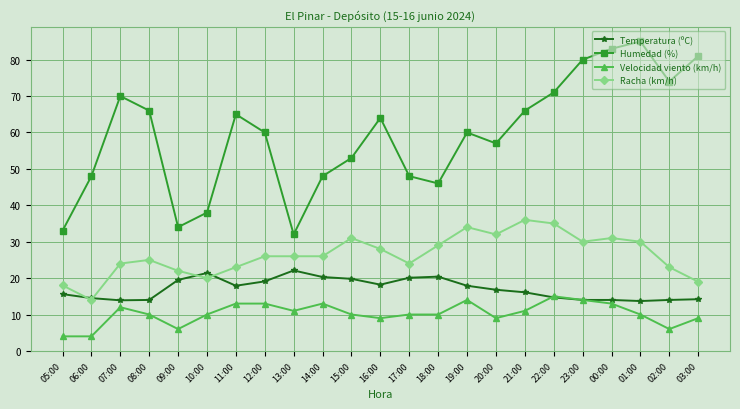

Which series changed the most between 07:00 and 09:00?

Humedad (%)